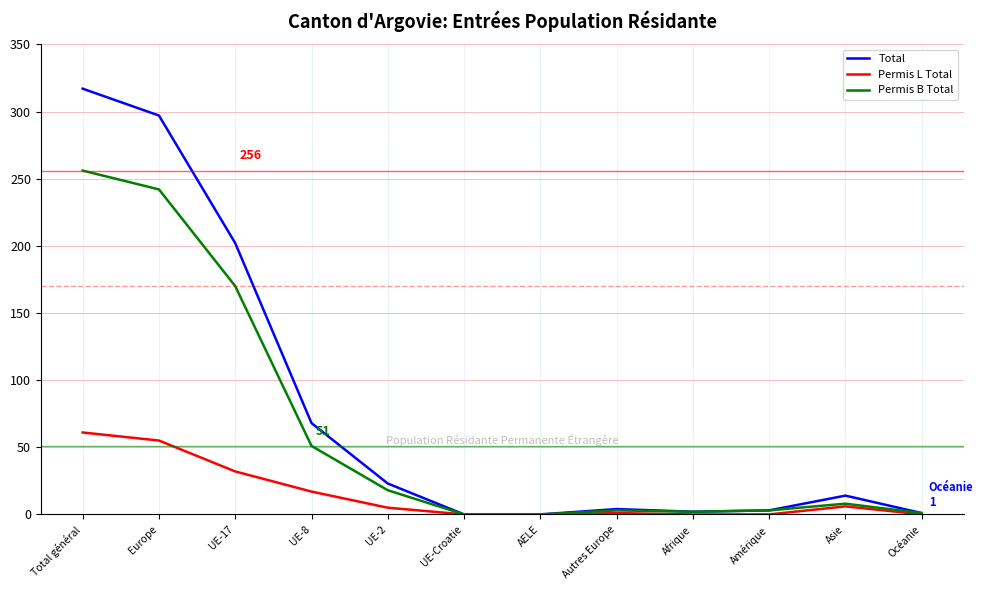

At which label is Permis B Total closest to 128?

UE-17